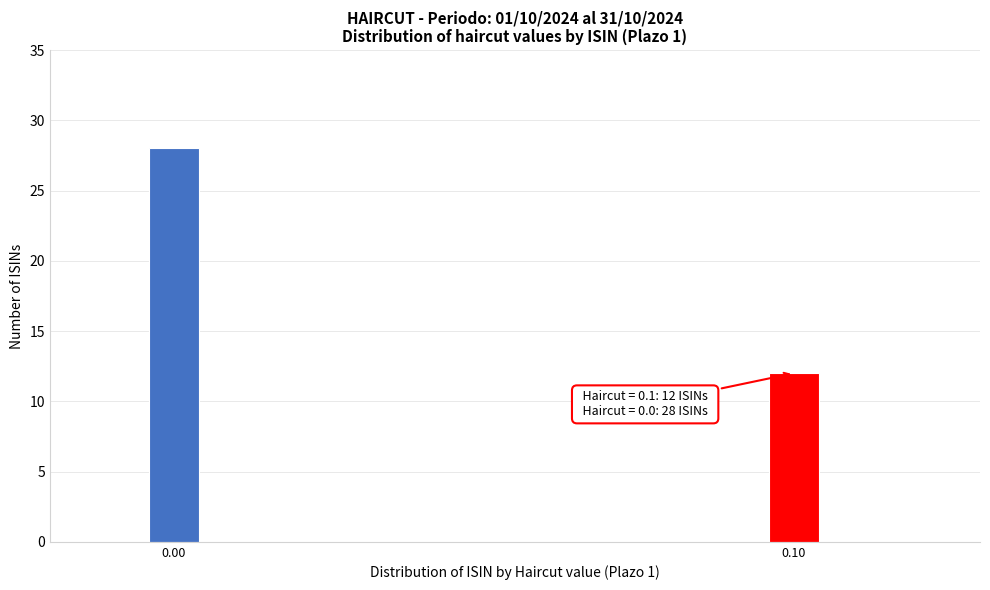

Reading left to right, extract all data points from this chart.

28	12